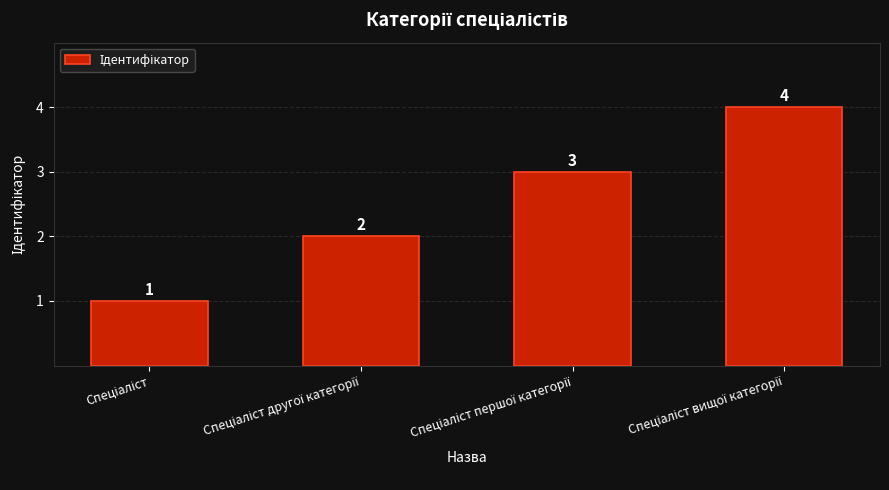

What is the sum of all values?

10